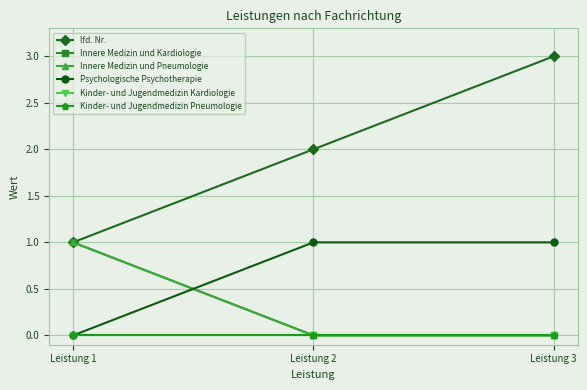

Reading left to right, what are all the values shown in this chart?

lfd. Nr.: Leistung 1=1	Leistung 2=2	Leistung 3=3
Innere Medizin und Kardiologie: Leistung 1=1	Leistung 2=0	Leistung 3=0
Innere Medizin und Pneumologie: Leistung 1=1	Leistung 2=0	Leistung 3=0
Psychologische Psychotherapie: Leistung 1=0	Leistung 2=1	Leistung 3=1
Kinder- und Jugendmedizin Kardiologie: Leistung 1=0	Leistung 2=0	Leistung 3=0
Kinder- und Jugendmedizin Pneumologie: Leistung 1=0	Leistung 2=0	Leistung 3=0